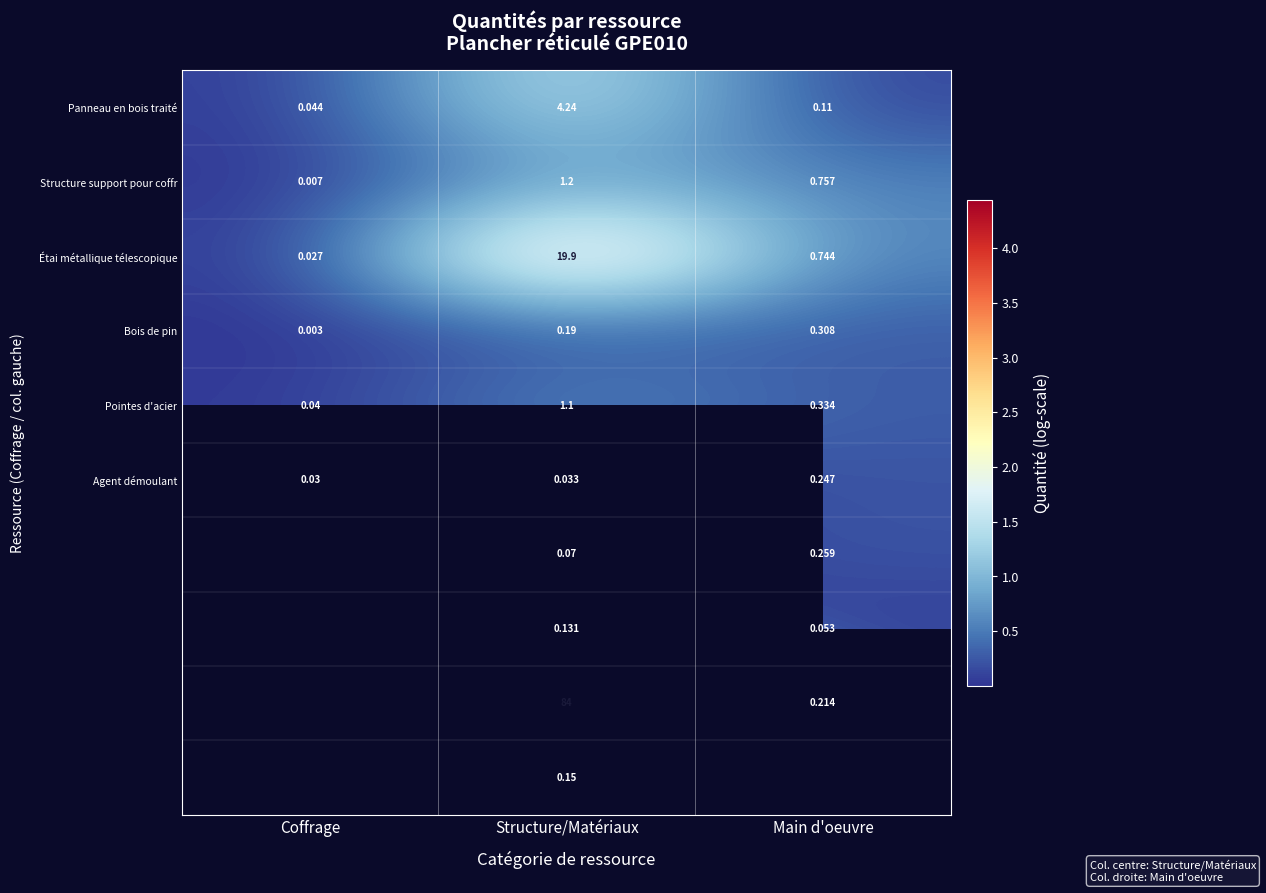

Rank the categories by Structure support pour coffr value from lowest to highest.

Coffrage, Main d'oeuvre, Structure/Matériaux